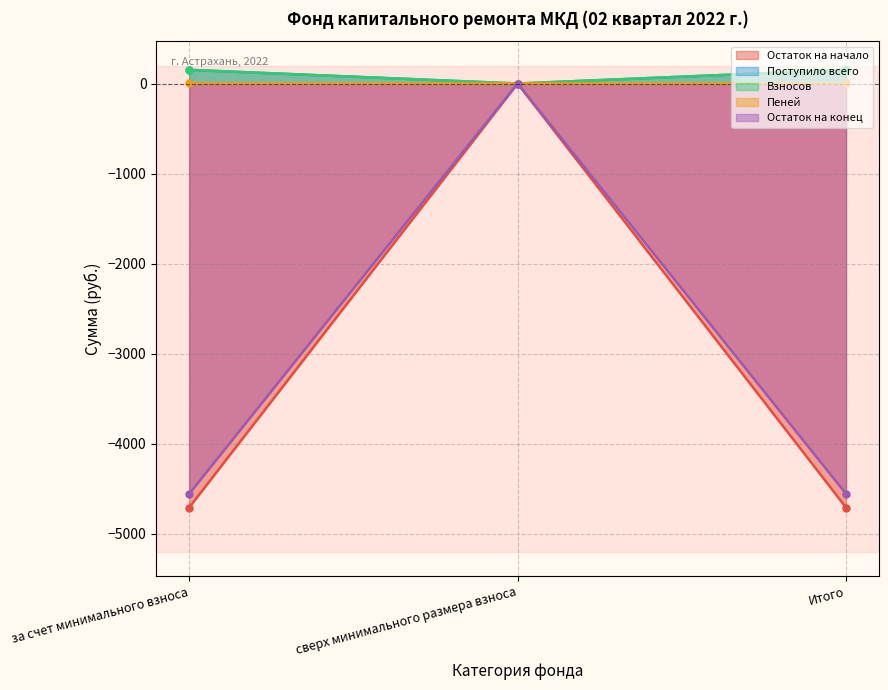

Which series changed the most between сверх минимального размера взноса and Итого?

Остаток на начало